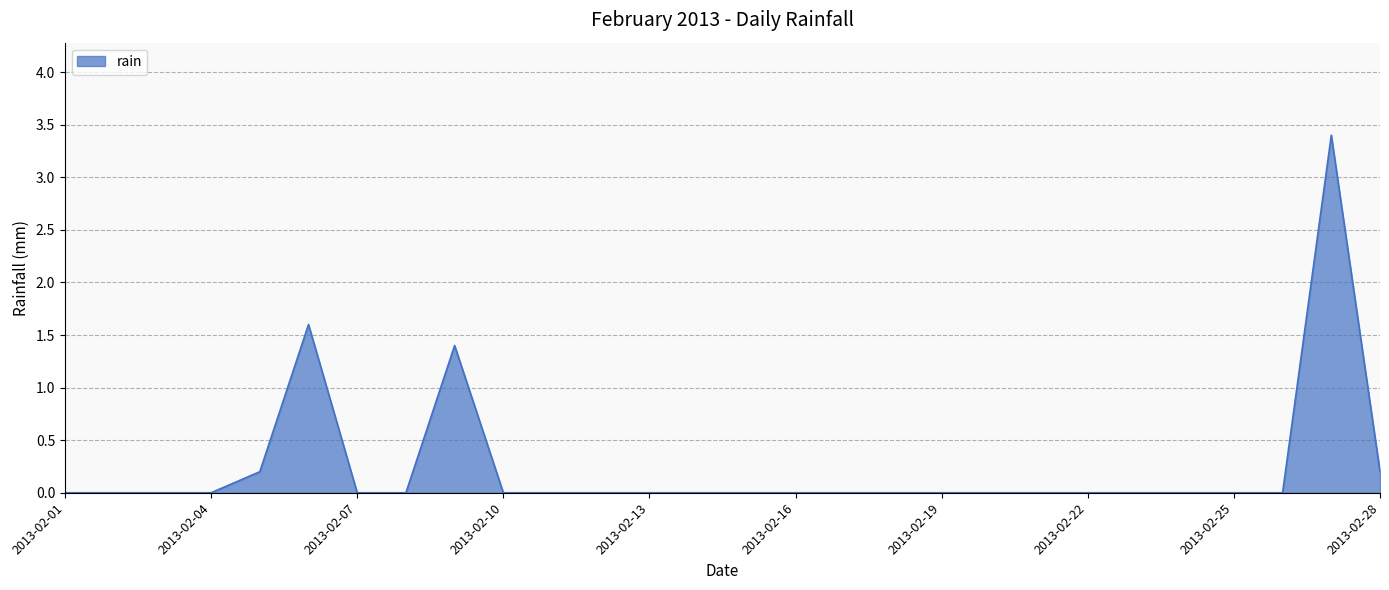

What is the maximum value shown in the chart?

3.4